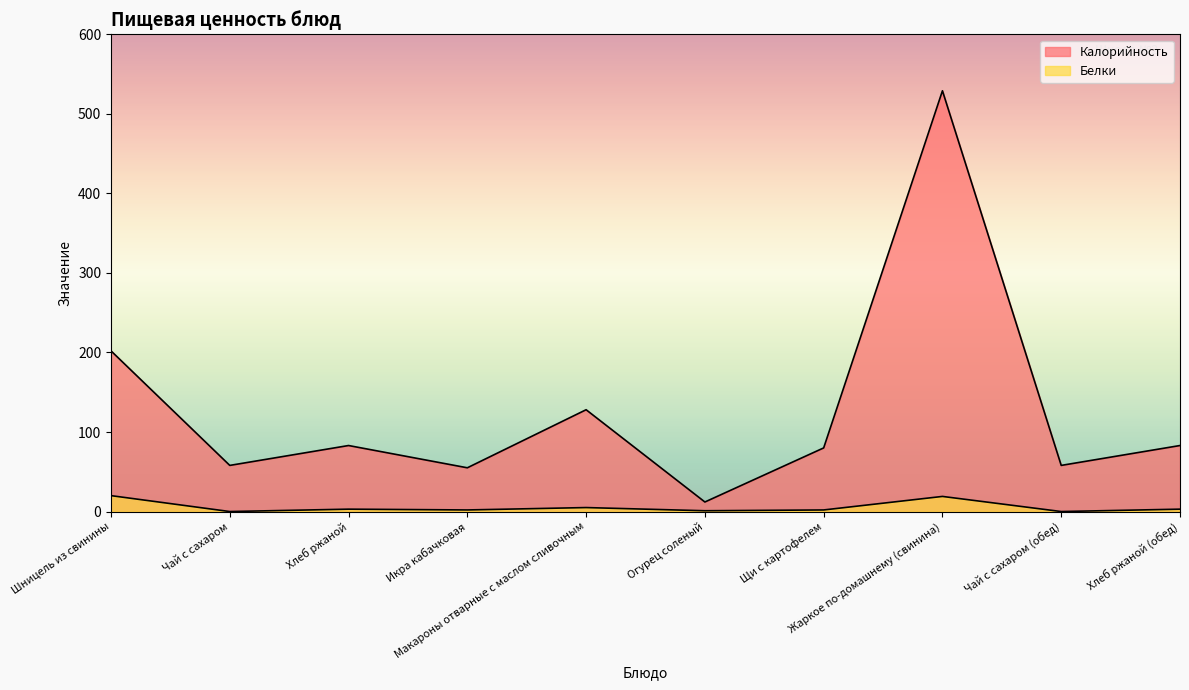

True or false: Белки and Калорийность cross at least once.

False